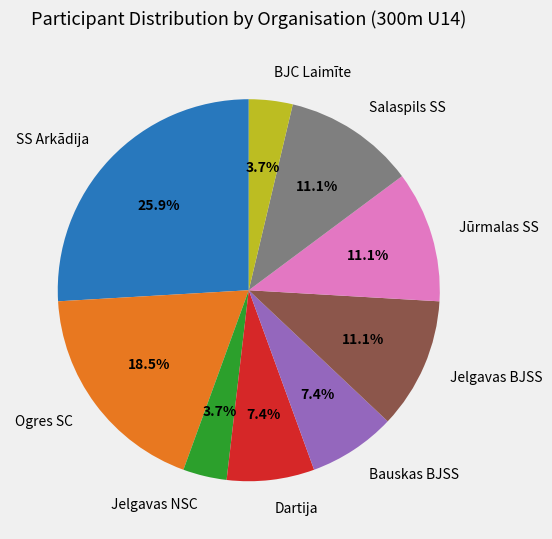

What percentage is NOT represented by Jelgavas BJSS?

88.9%